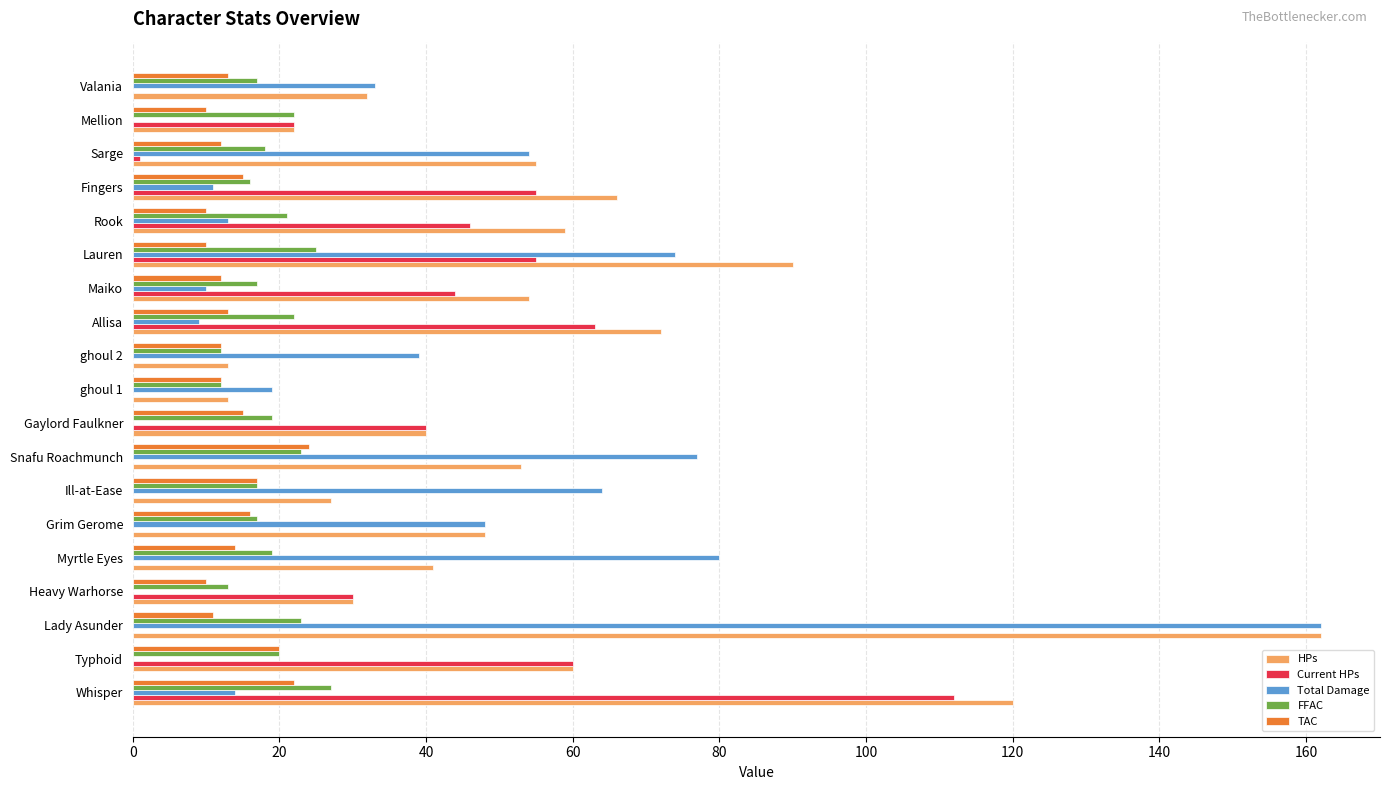

Between Ill-at-Ease and ghoul 1, which series saw the biggest shift?

Total Damage